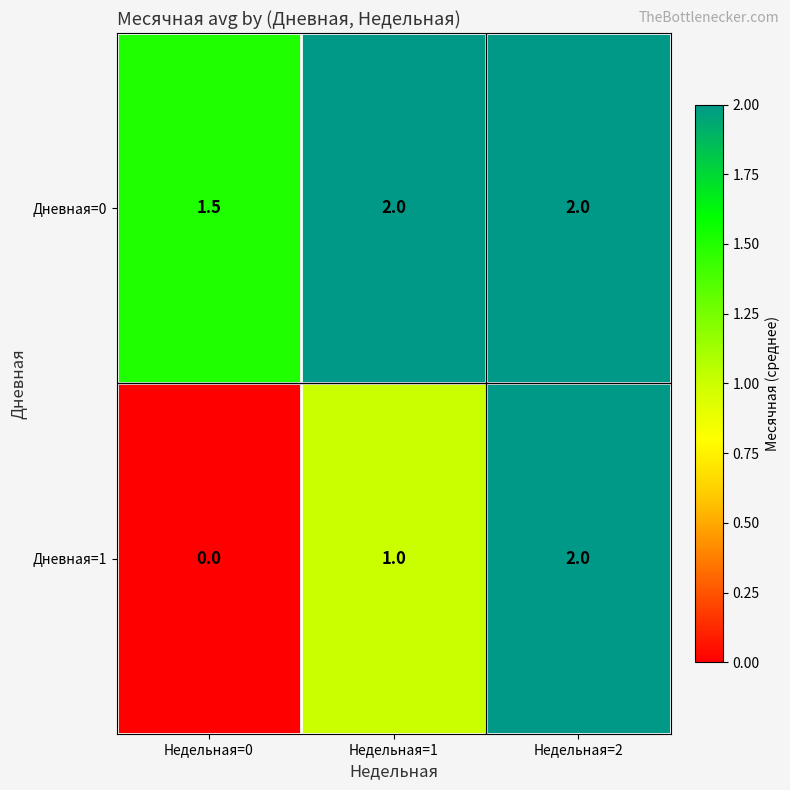

True or false: Дневная=1 has a value of 1.2 at Недельная=0.

False